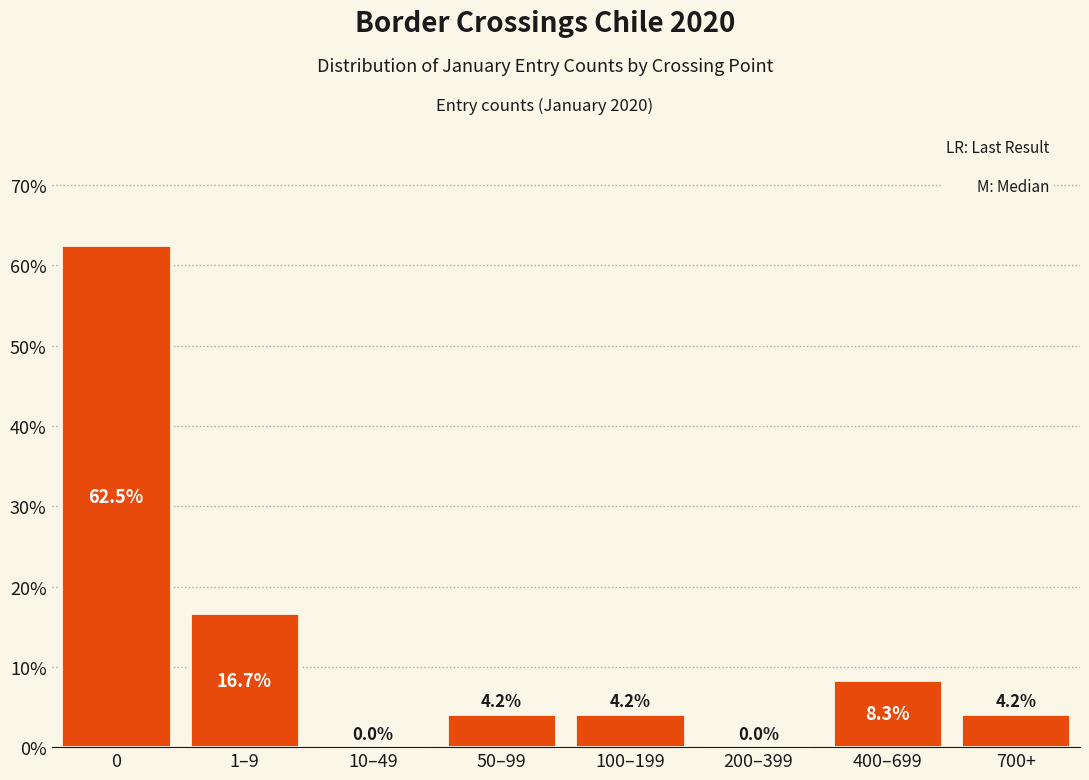

Reading right to left, transcribe all the data shown in this chart.

700+=4.2	400–699=8.3	200–399=0.0	100–199=4.2	50–99=4.2	10–49=0.0	1–9=16.7	0=62.5